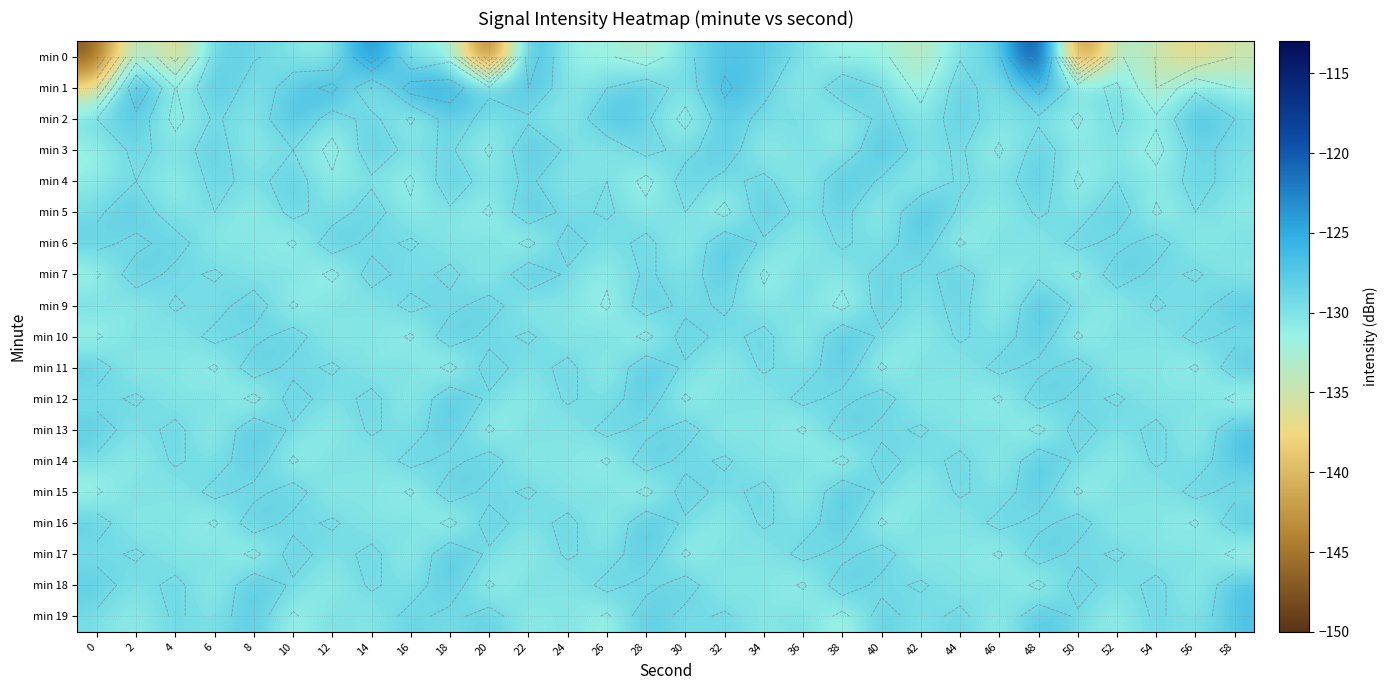

True or false: min 15 has a value of -82.4 at 52.

False